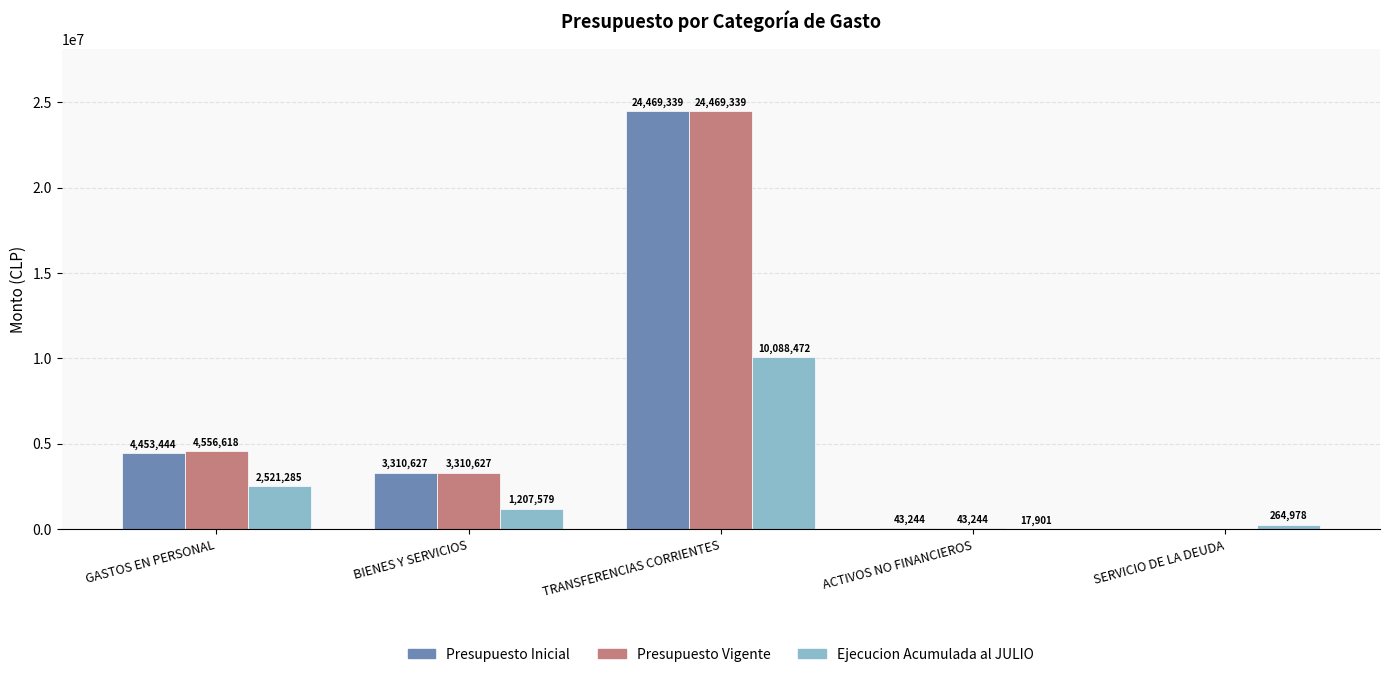

Is it true that Presupuesto Inicial equals 4788095 at BIENES Y SERVICIOS?

False